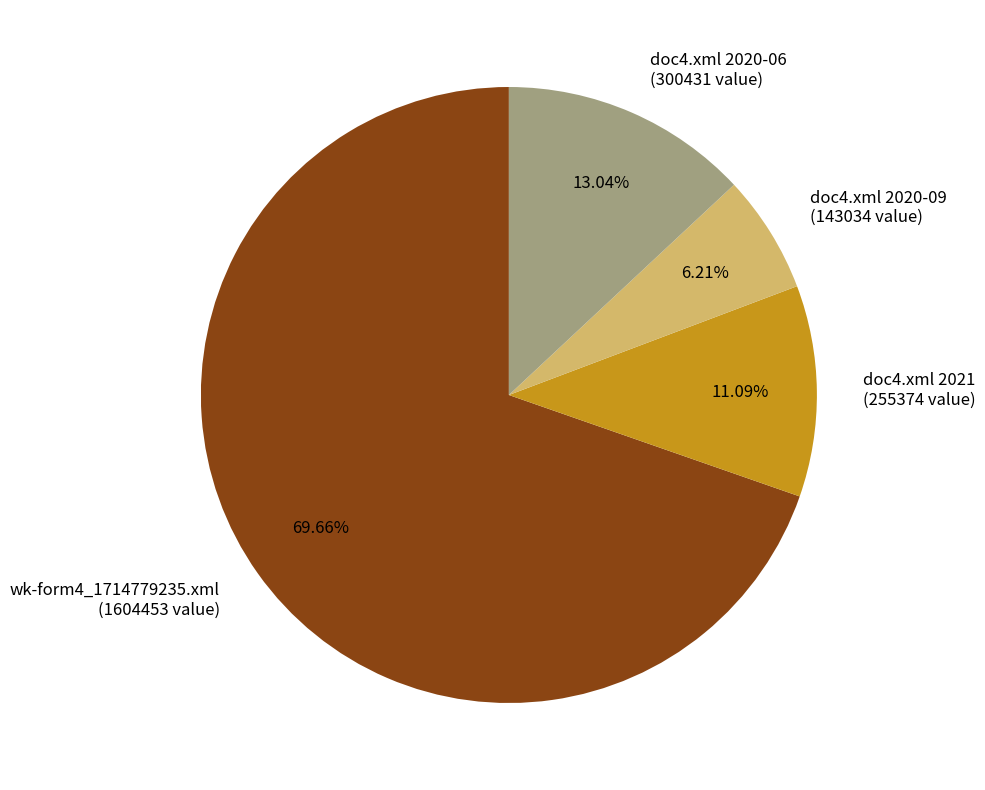

Which category accounts for the majority?

wk-form4_1714779235.xml (1604453 value)